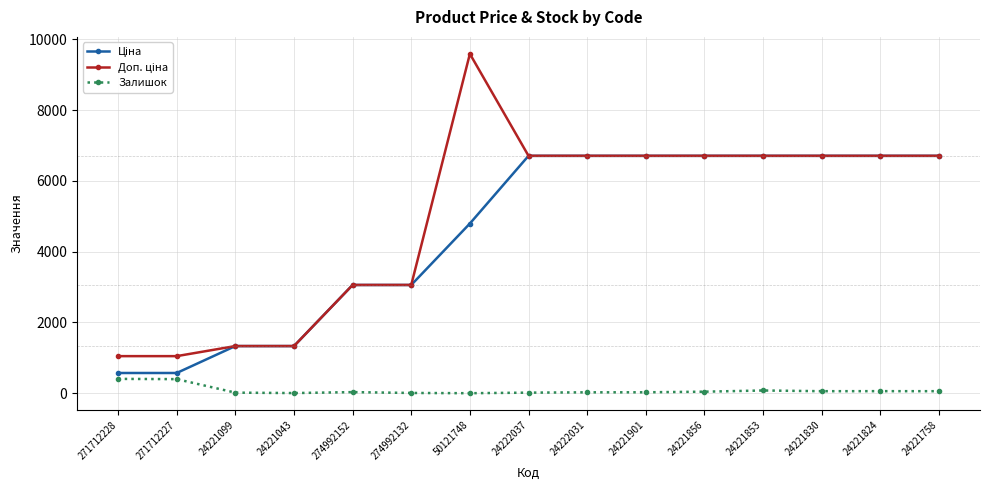

What is the label of the 14th point from the left?

24221824